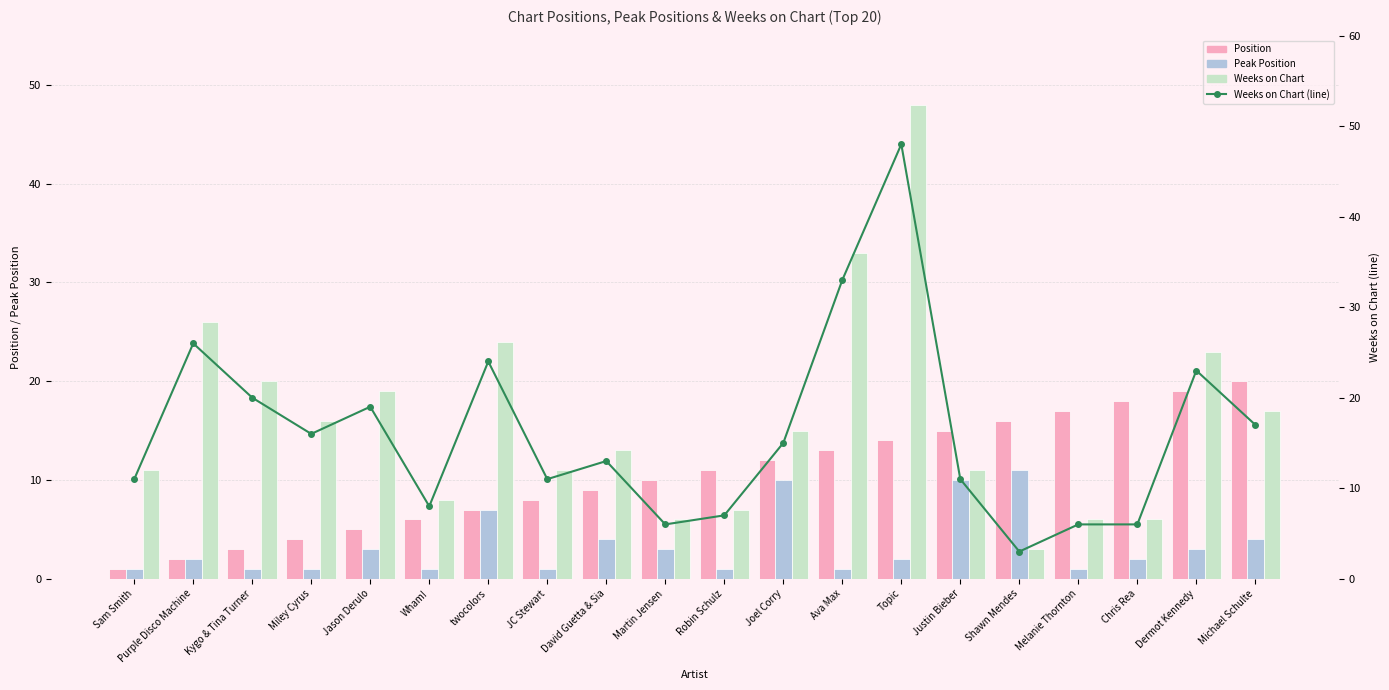

What is the minimum value for Peak Position?

1